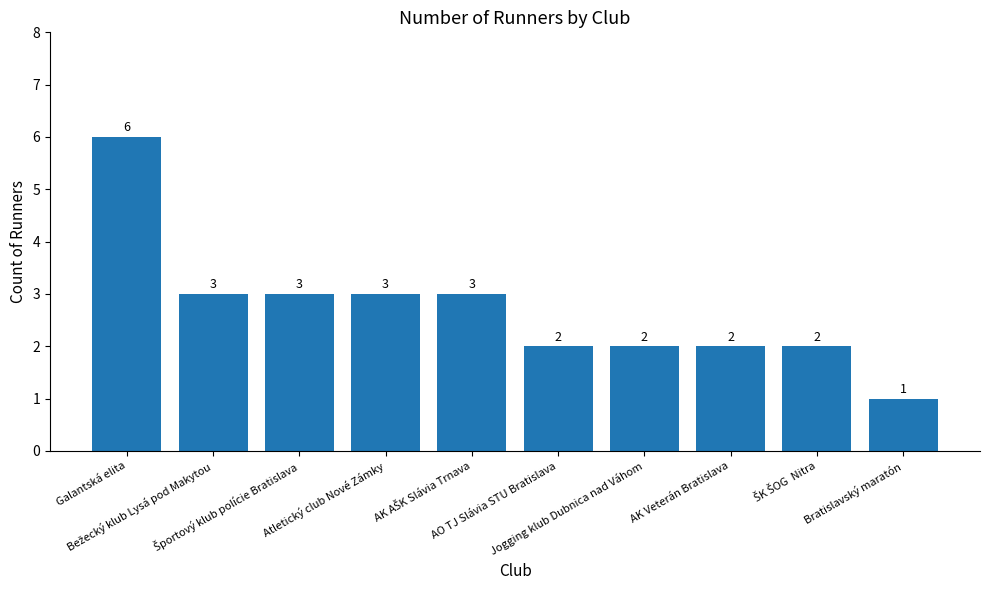

What is the value of the 6th bar from the left?

2